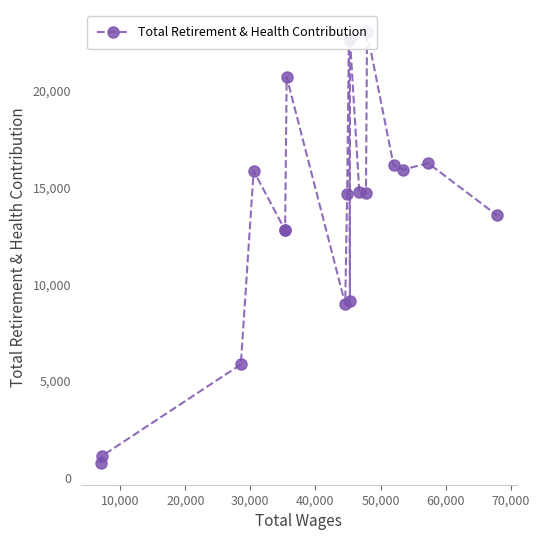

Reading left to right, transcribe all the data shown in this chart.

750	1119	5852	15862	12799	12801	20719	8978	14687	22616	9111	22701	14745	14705	23065	16154	15923	16264	13564